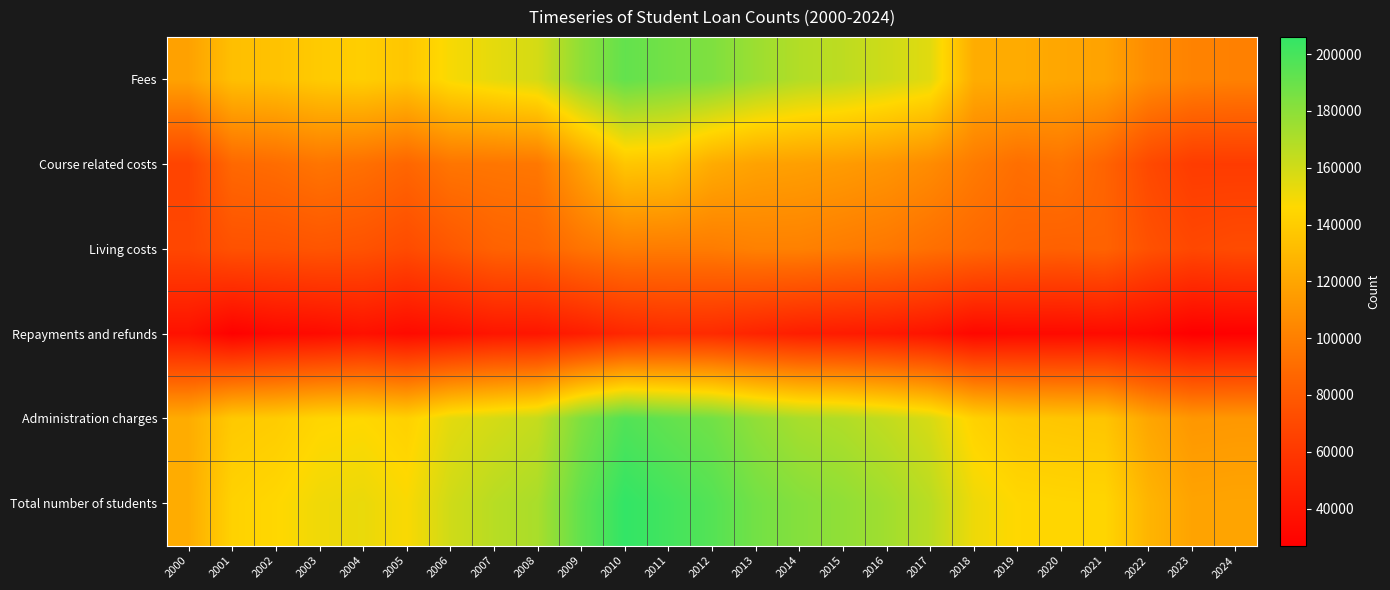

At how many categories does at least one series exceed 121045?

23